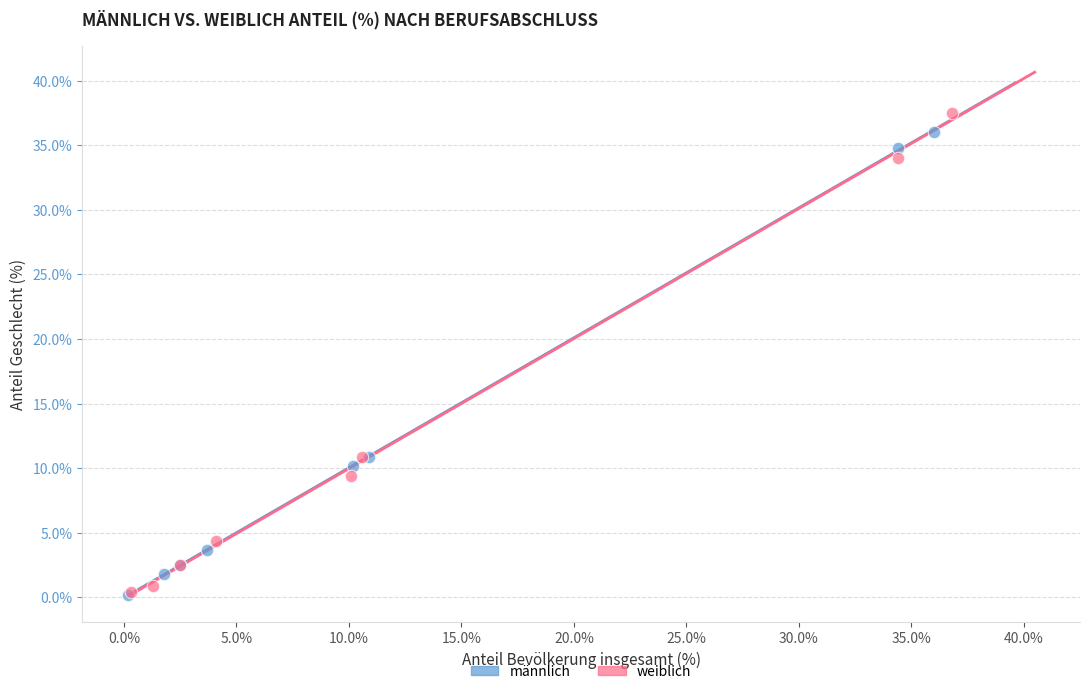

Which series has the widest spread of Y values?

weiblich